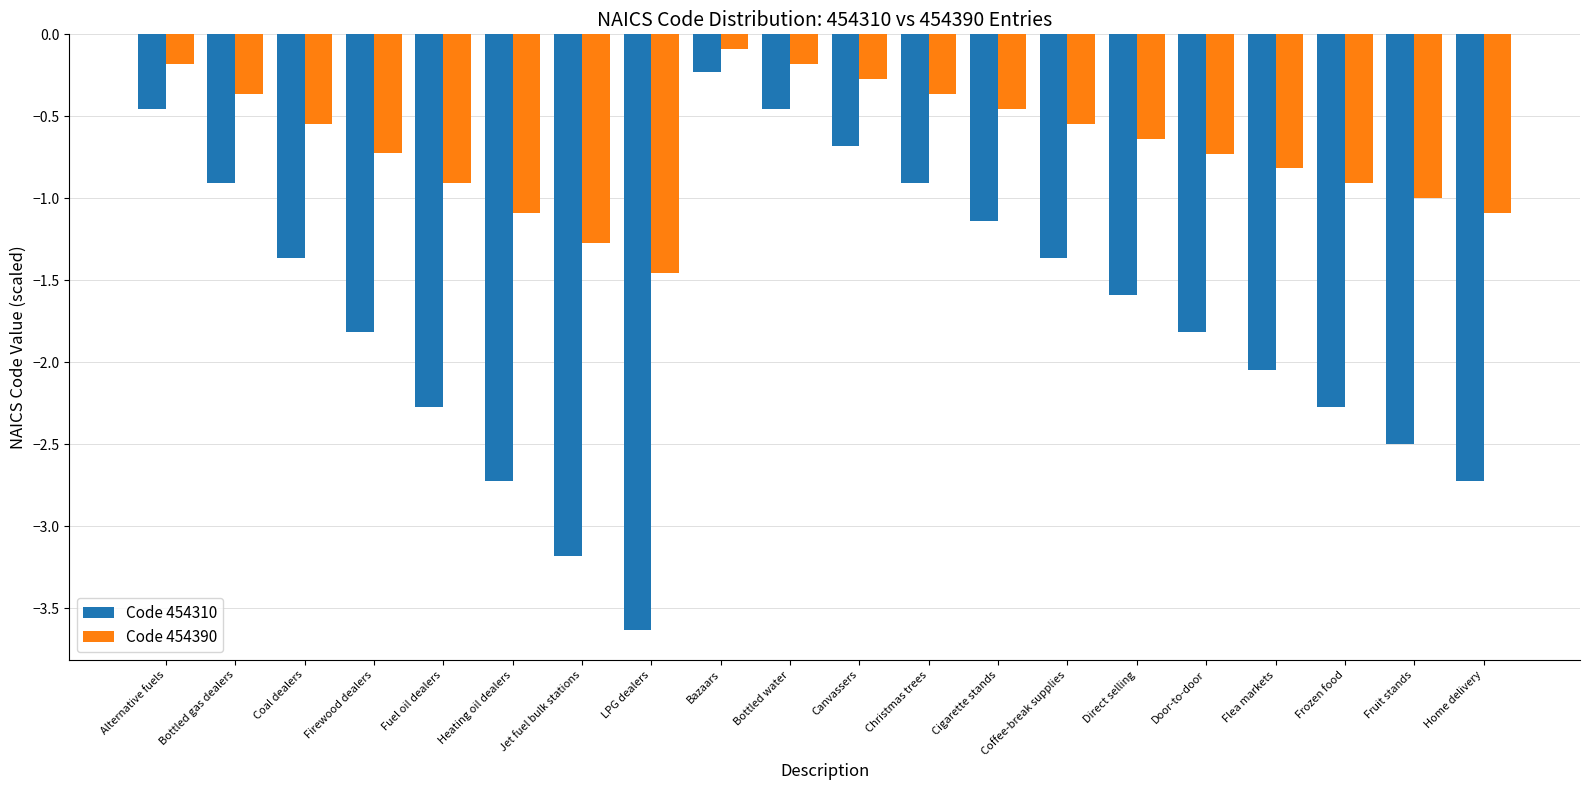

What position from the right is Heating oil dealers?

15